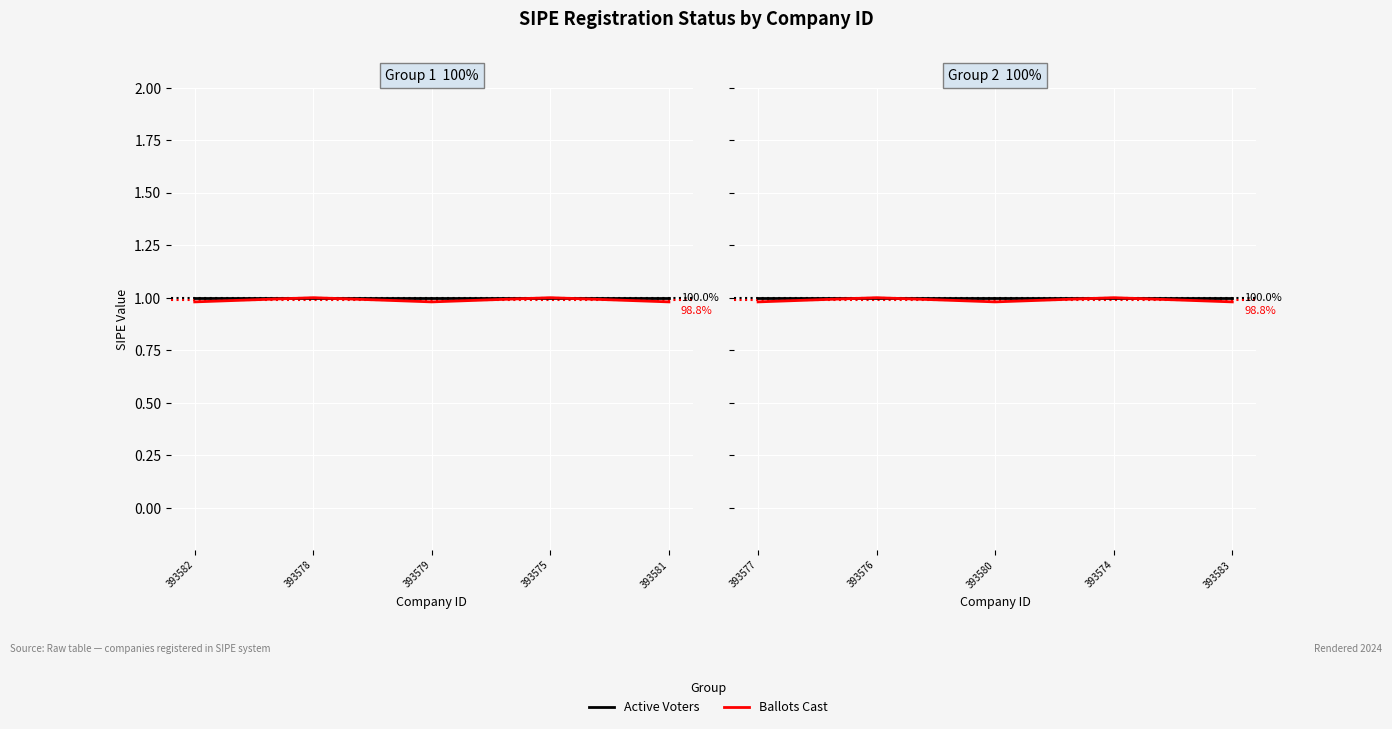

Where is Active Voters nearest to the value 1?

393577